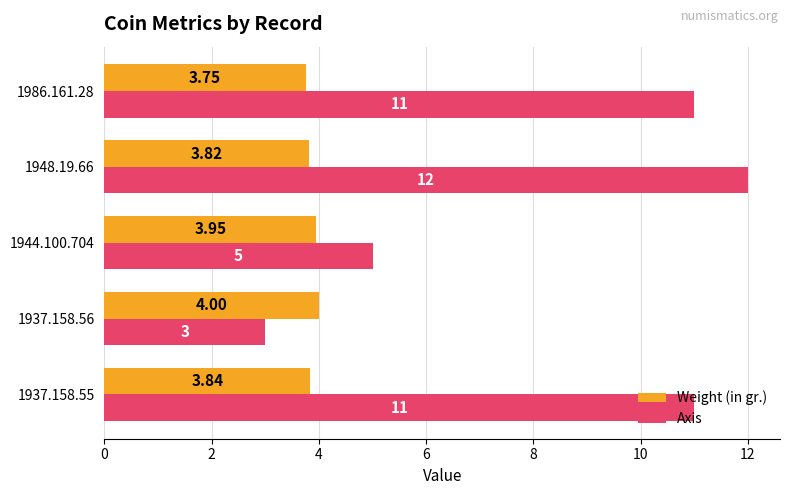

At which category is the sum across all series the highest?

1948.19.66